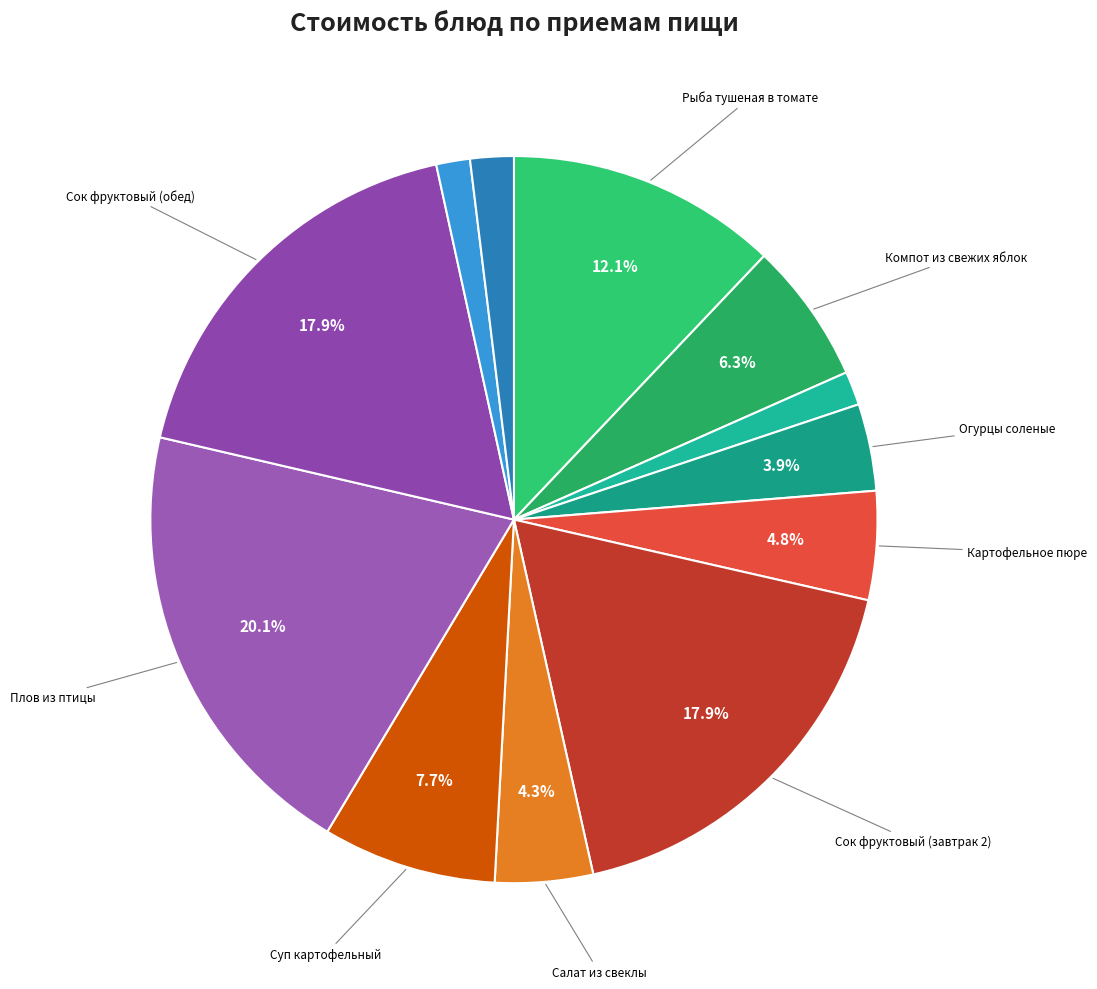

Count the number of slices in the pie.

12